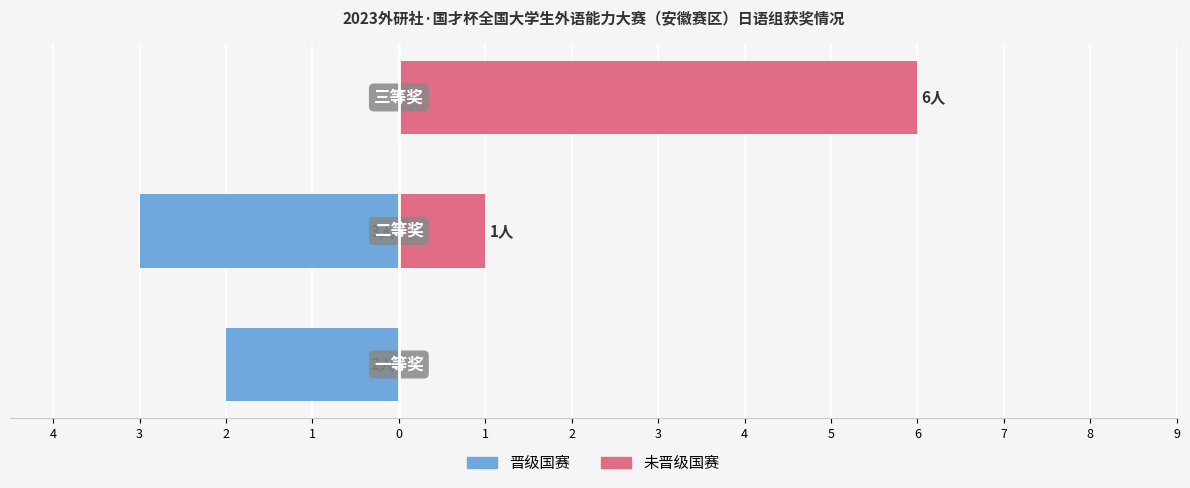

What is the sum of all 晋级国赛 values?

-5